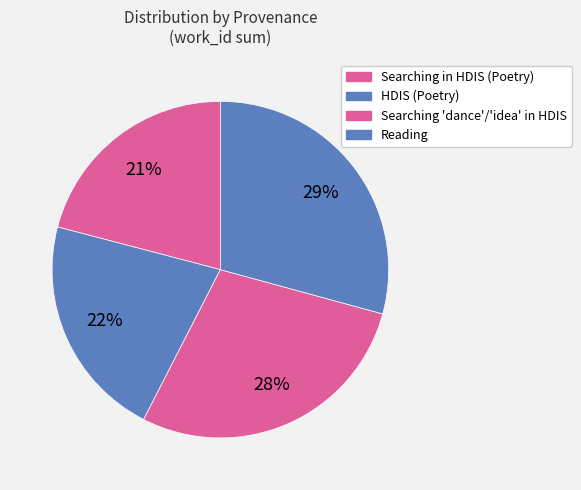

Is there a majority slice in this chart?

No